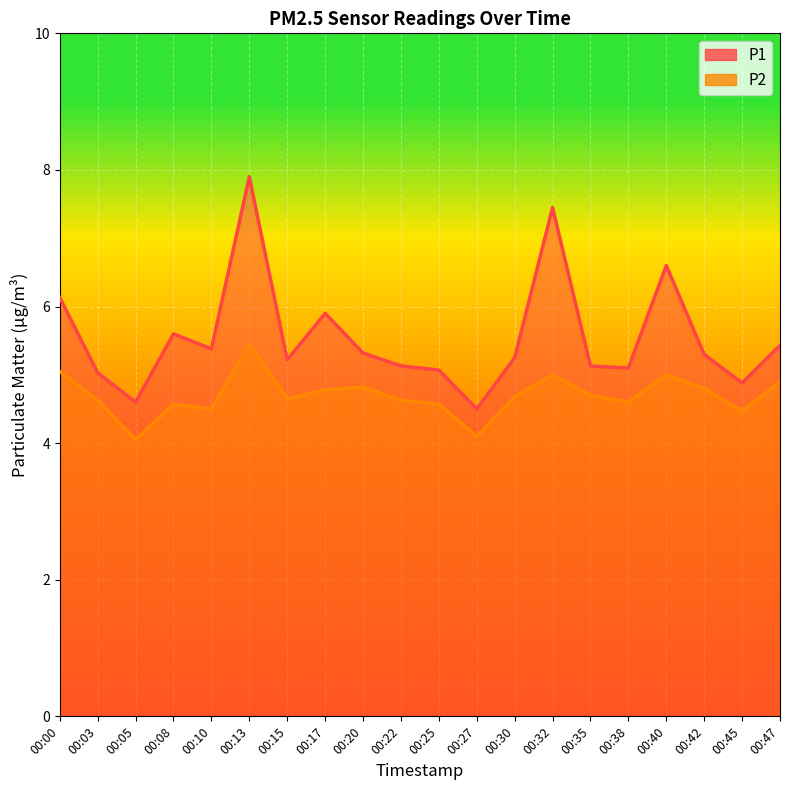

List the labels in order of P1 value, largest first.

00:13, 00:32, 00:40, 00:00, 00:17, 00:08, 00:47, 00:10, 00:20, 00:42, 00:30, 00:15, 00:22, 00:35, 00:38, 00:25, 00:03, 00:45, 00:05, 00:27